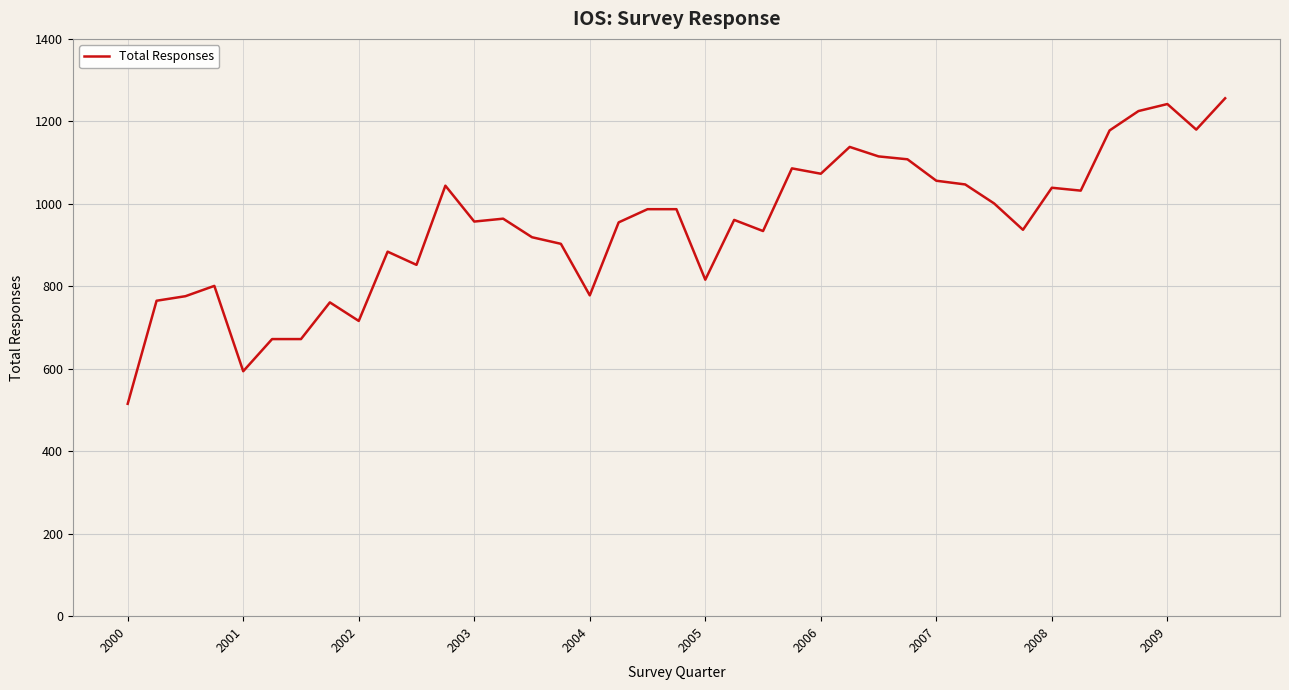

What is the average value?

947